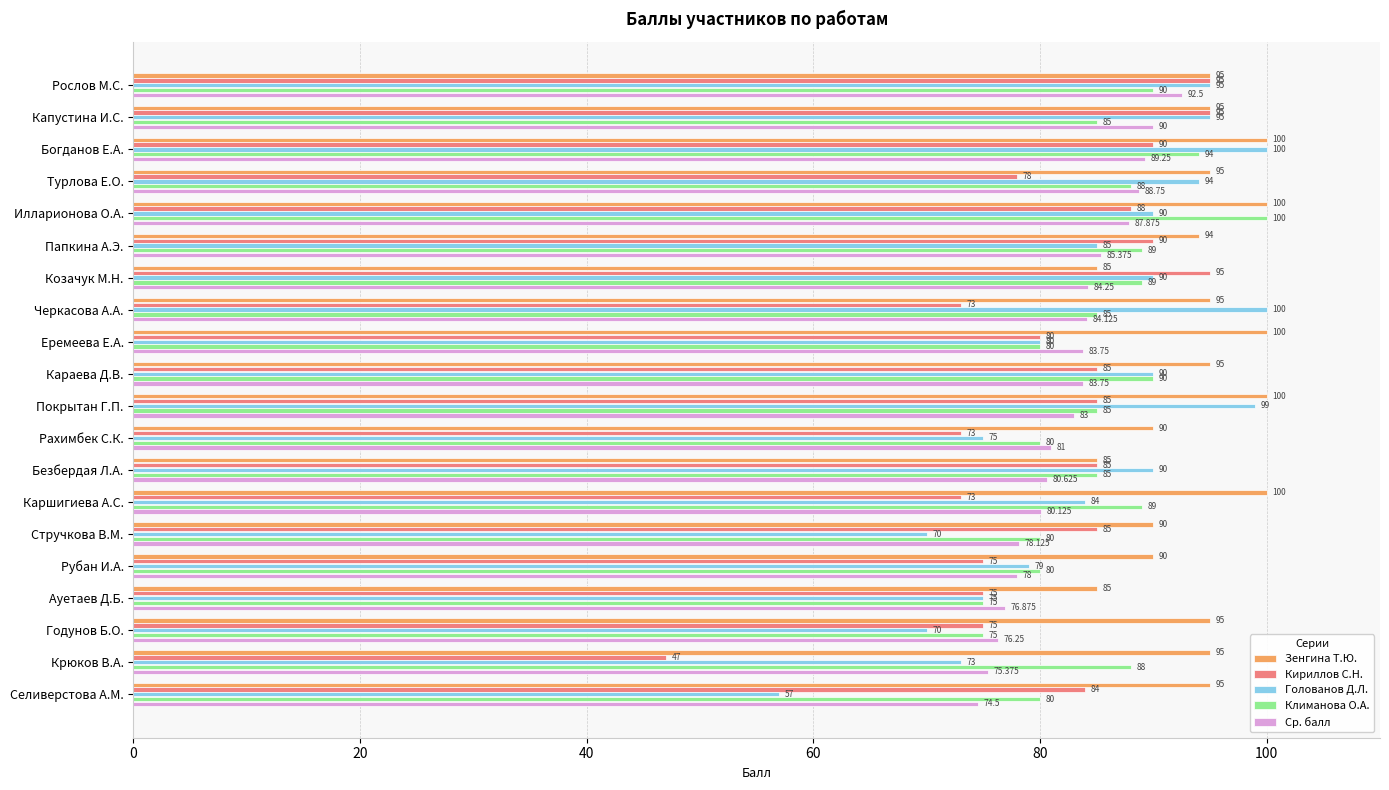

Which series has the widest spread of values?

Кириллов С.Н.